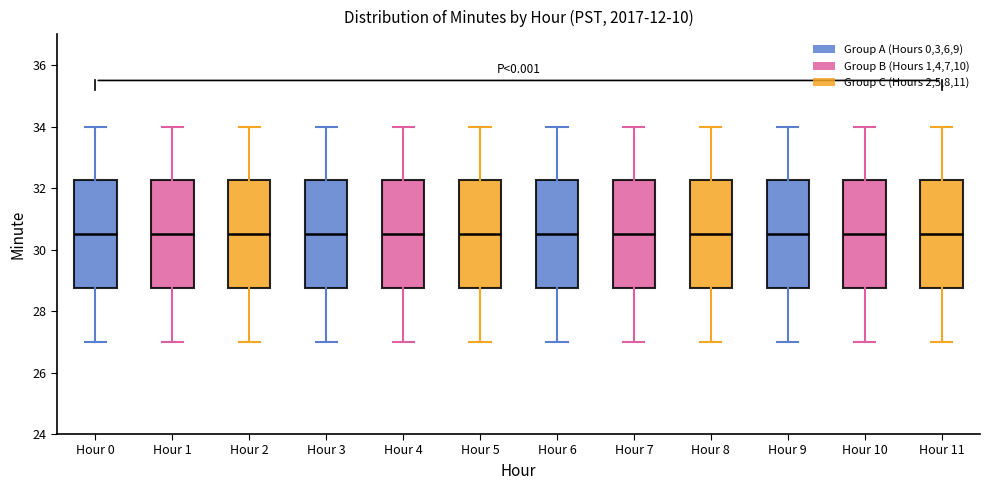

Where does the upper whisker of the box for Hour 7 end on the y-axis? The values are not printed on the chart, so give them approximately, as read against the axis.

34.0